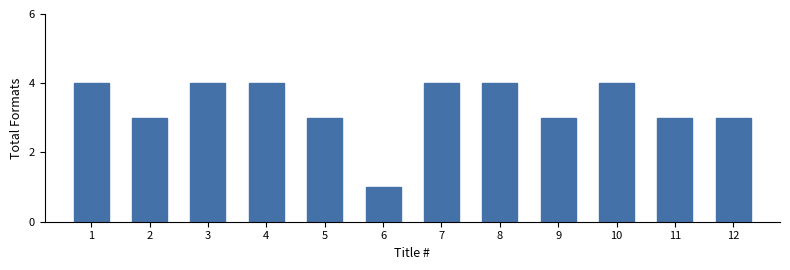

Reading left to right, what are all the values shown in this chart?

4	3	4	4	3	1	4	4	3	4	3	3